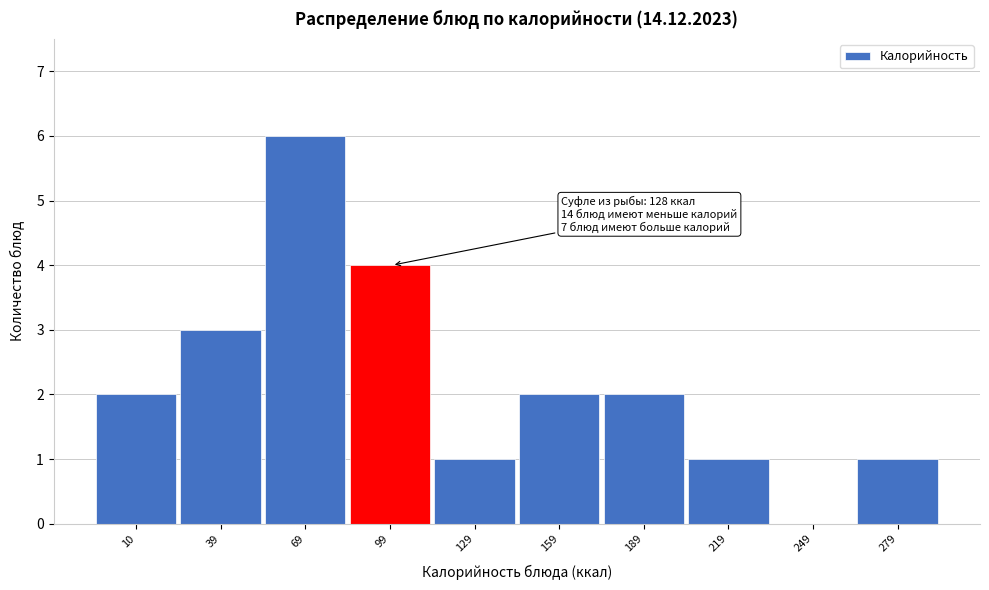

Reading right to left, extract all data points from this chart.

279=1	249=0	219=1	189=2	159=2	129=1	99=4	69=6	39=3	10=2